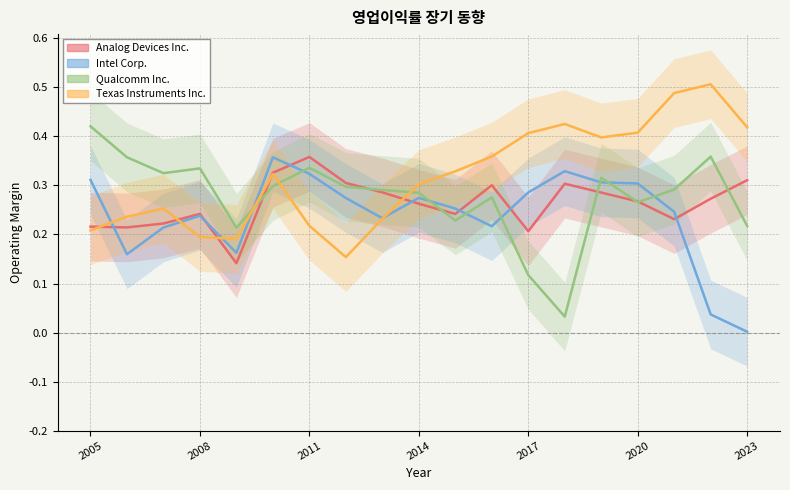

At which category is the sum across all series the highest?

14